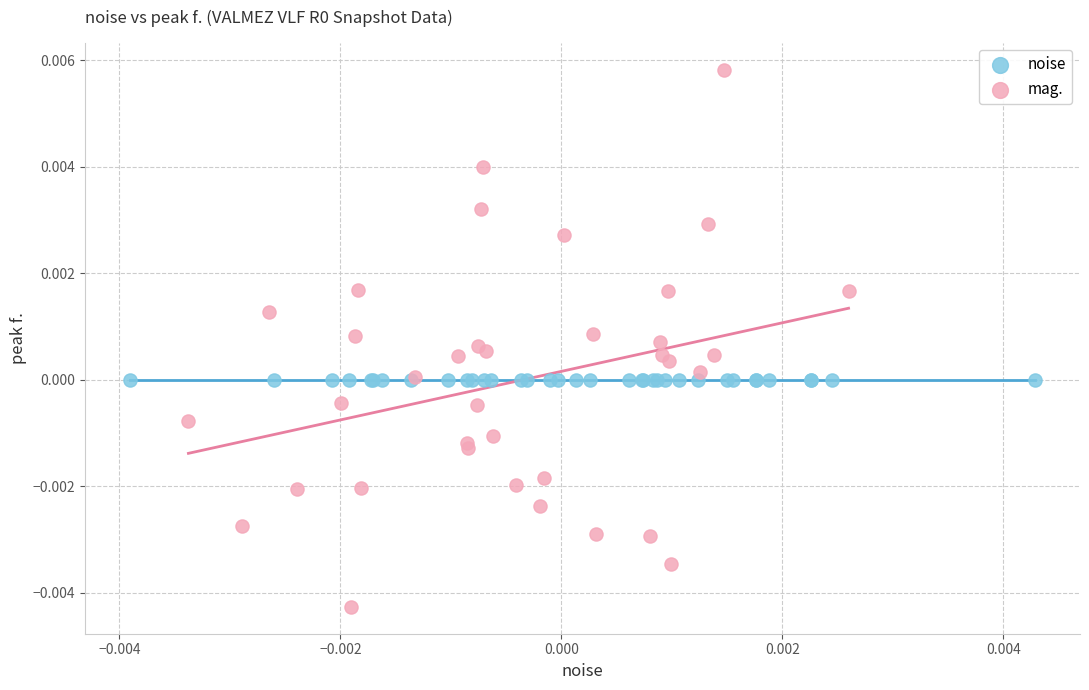

Which series contains the lowest Y value?

mag.